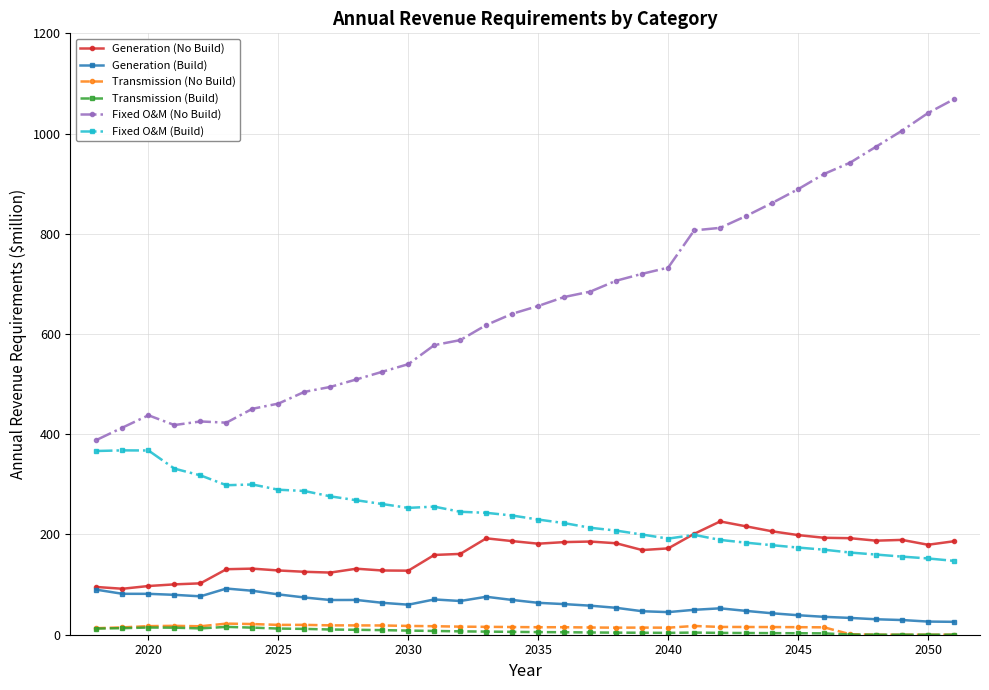

Does the chart have visible grid lines?

Yes